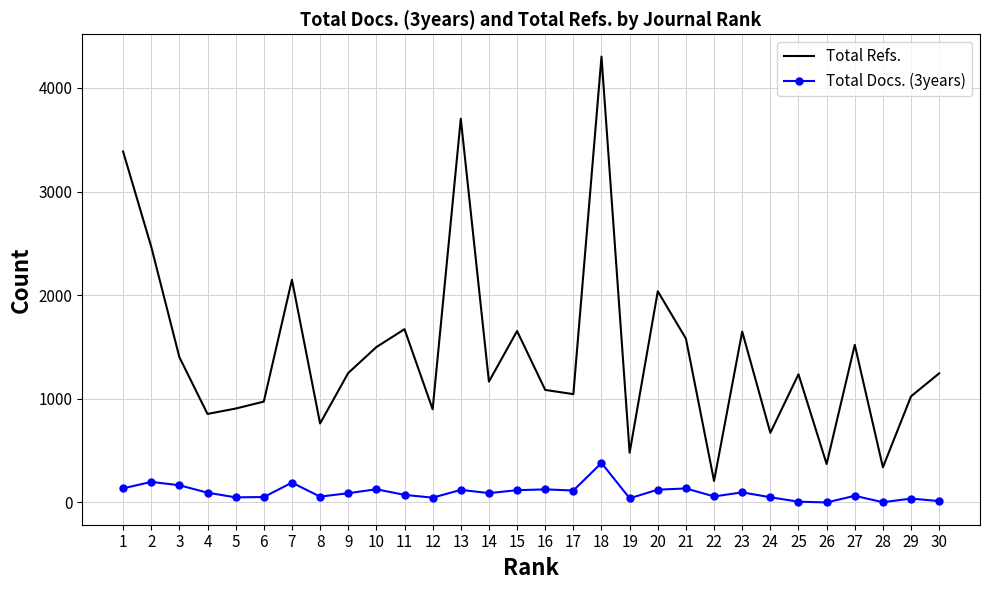

Which series has the largest range (max minus min)?

Total Refs.